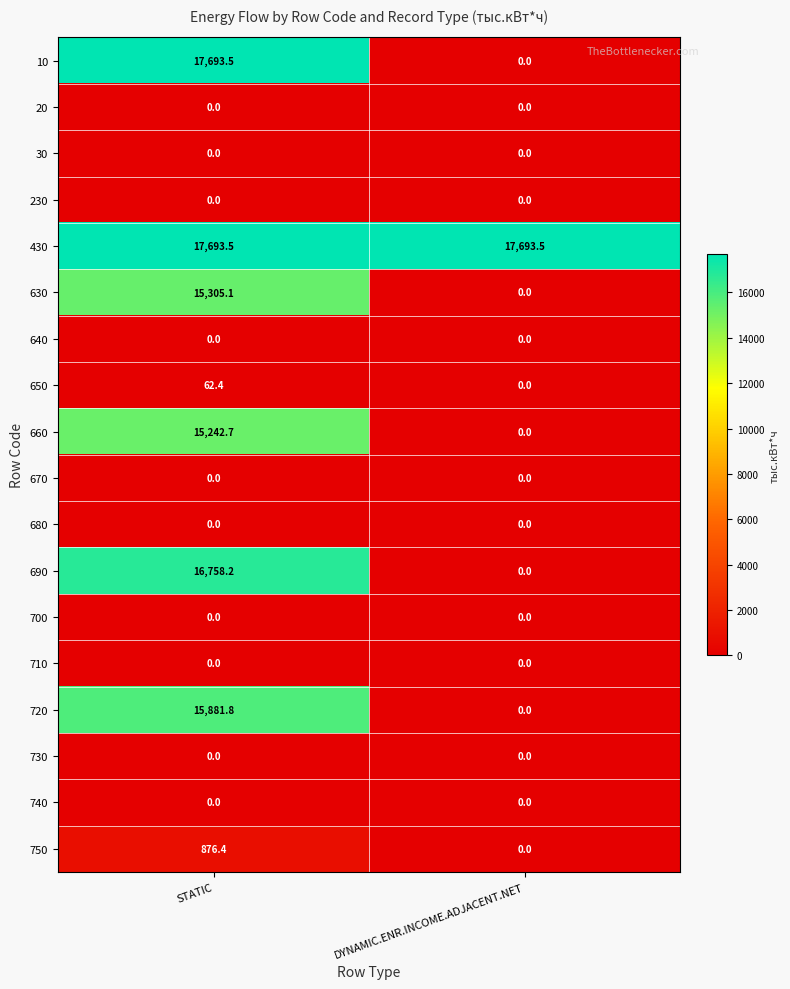

The 720 series shows 24057.5 at STATIC. True or false?

False